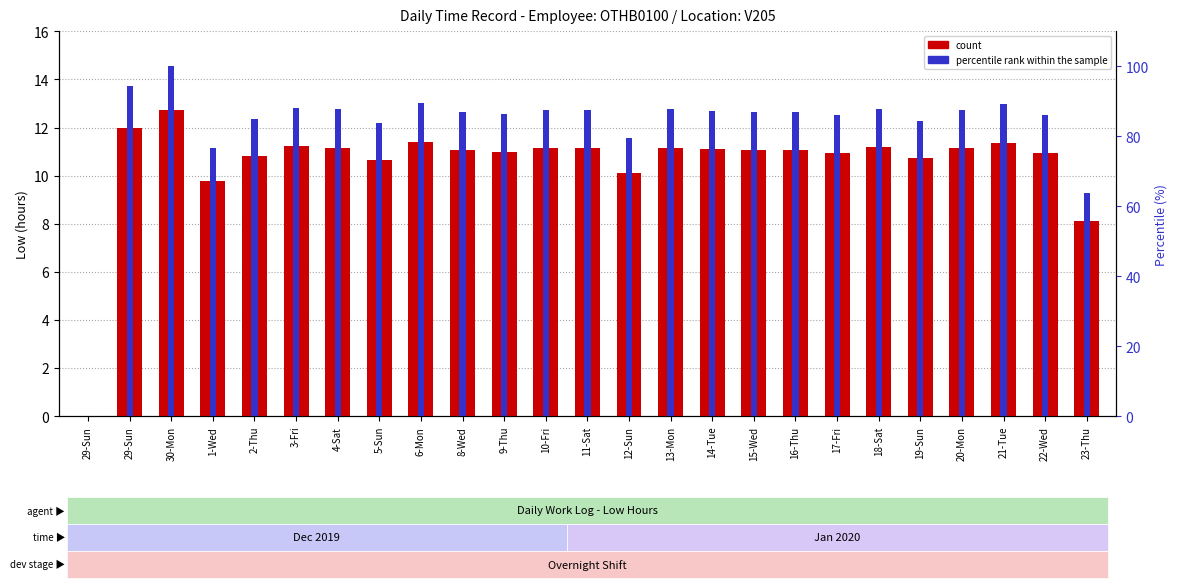

What is the label of the 4th bar from the right?

20-Mon